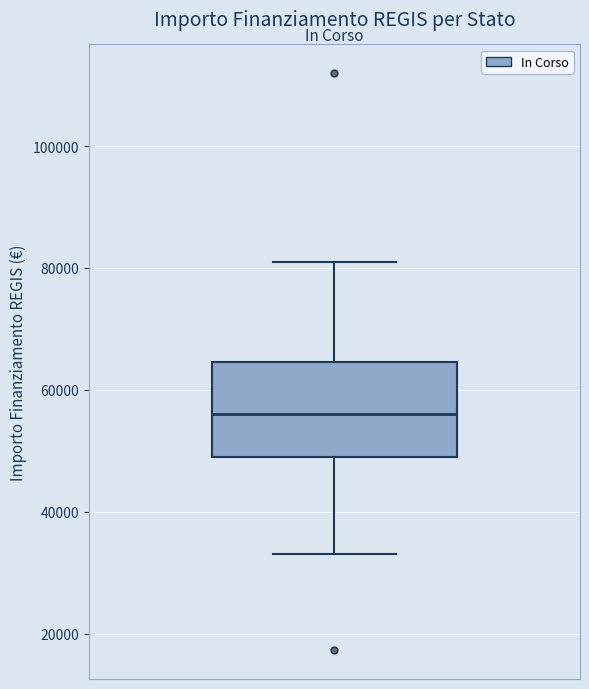

Read this box plot against the y-axis: the position of the median line, the range covered by the box, and the ends of both whiskers. The values are not printed on the chart, so give them approximately, as read against the axis.

median 56000, box 50000 to 64000, whiskers 32000 to 80000